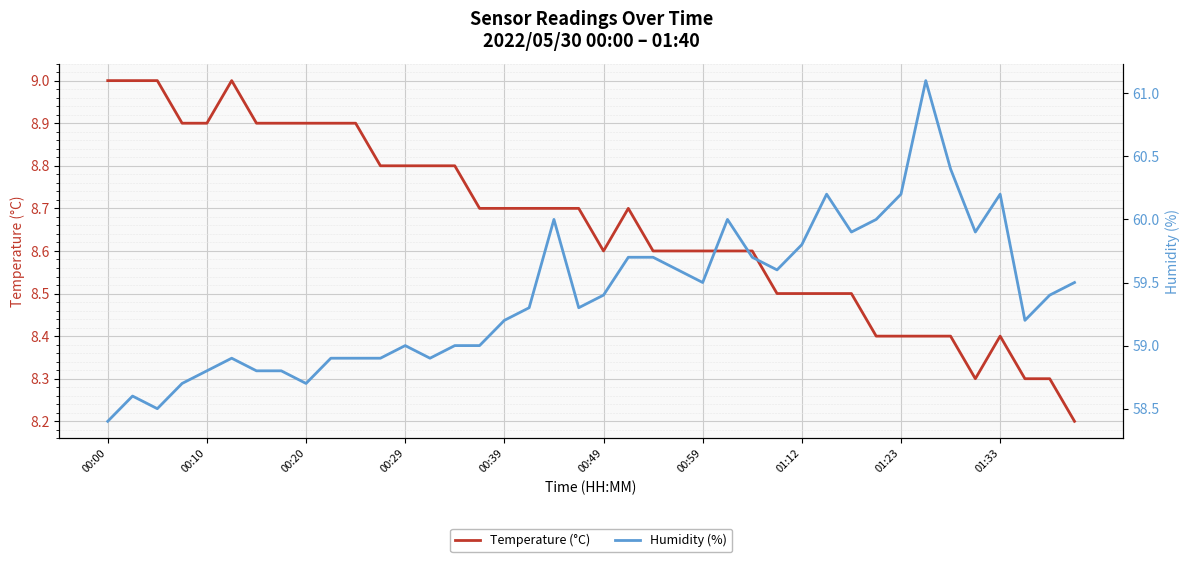

True or false: Humidity (%) and Temperature (°C) intersect in this chart.

False